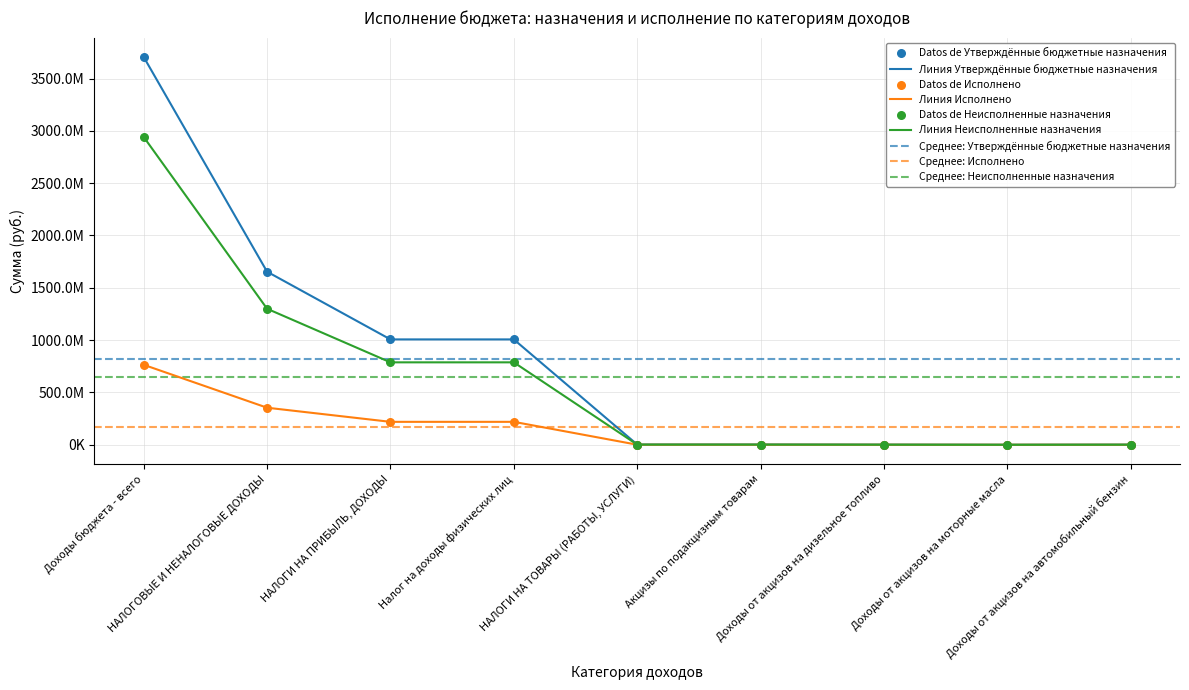

Which series has the largest Y range (max minus min)?

Утверждённые бюджетные назначения